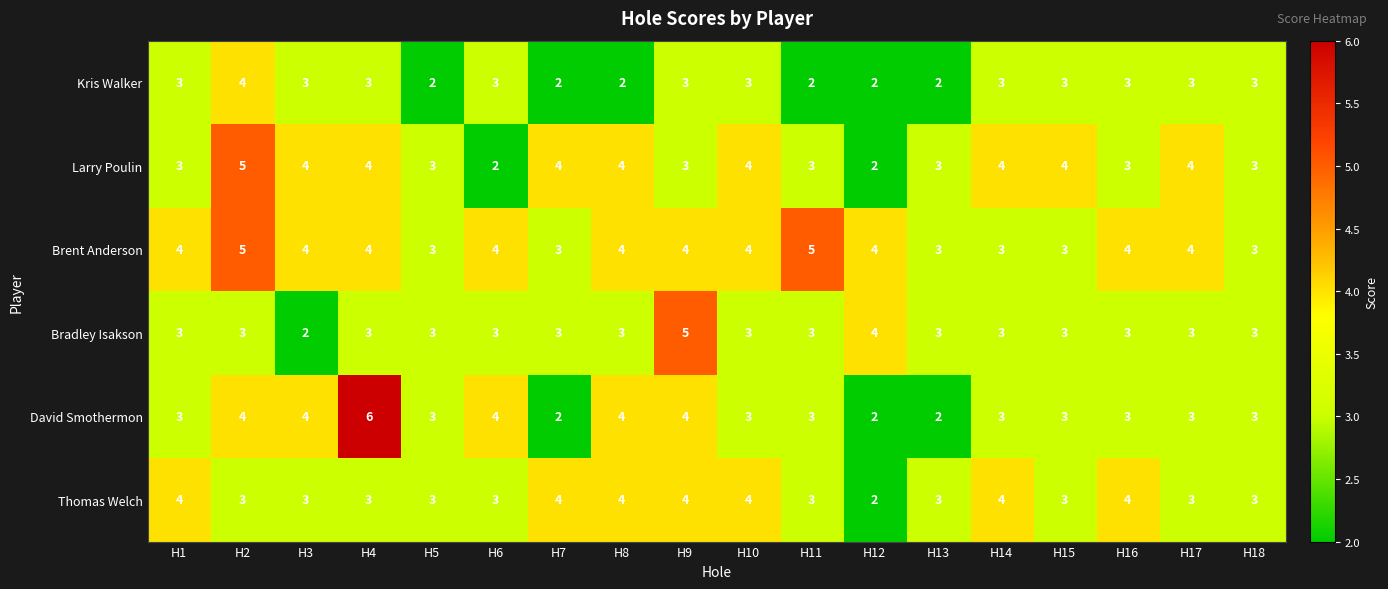

What is the total value across all series at H15?

19